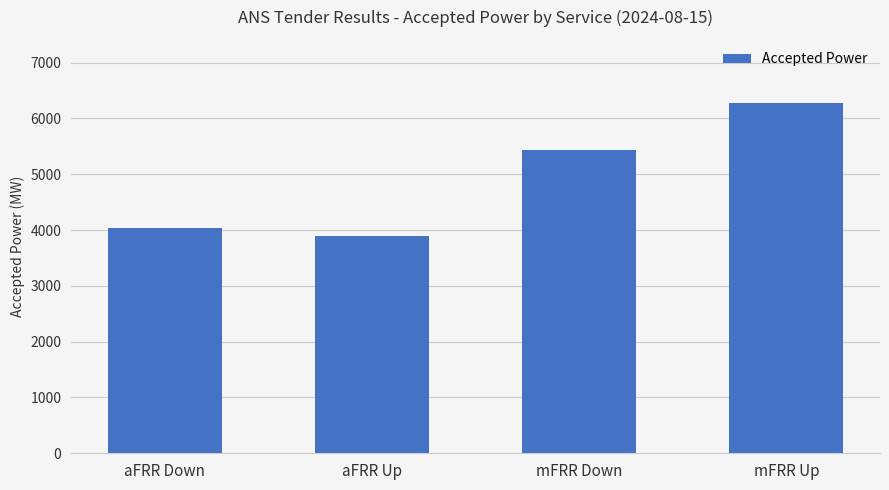

Where is the data nearest to the value 5088?

mFRR Down